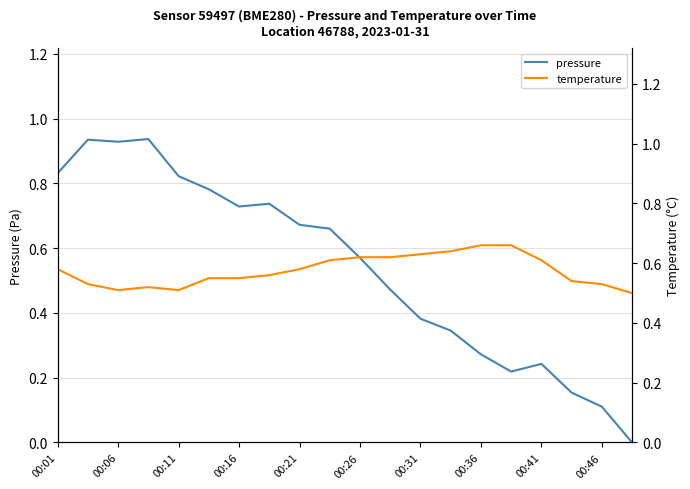

What is the total value across all series at 17?

0.7